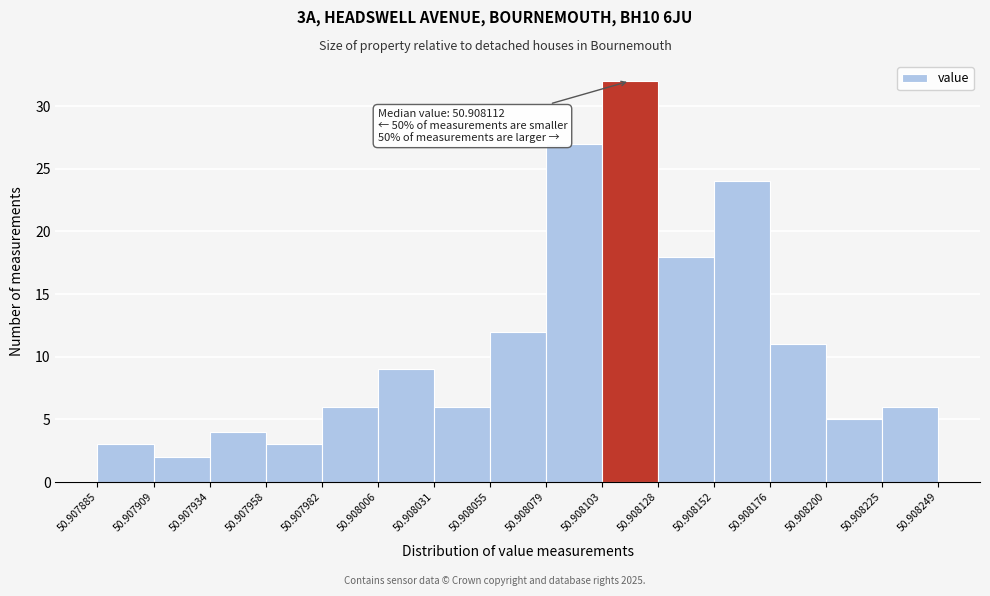

Over which range of the x-axis is the bar tallest?

50.908103 to 50.908128